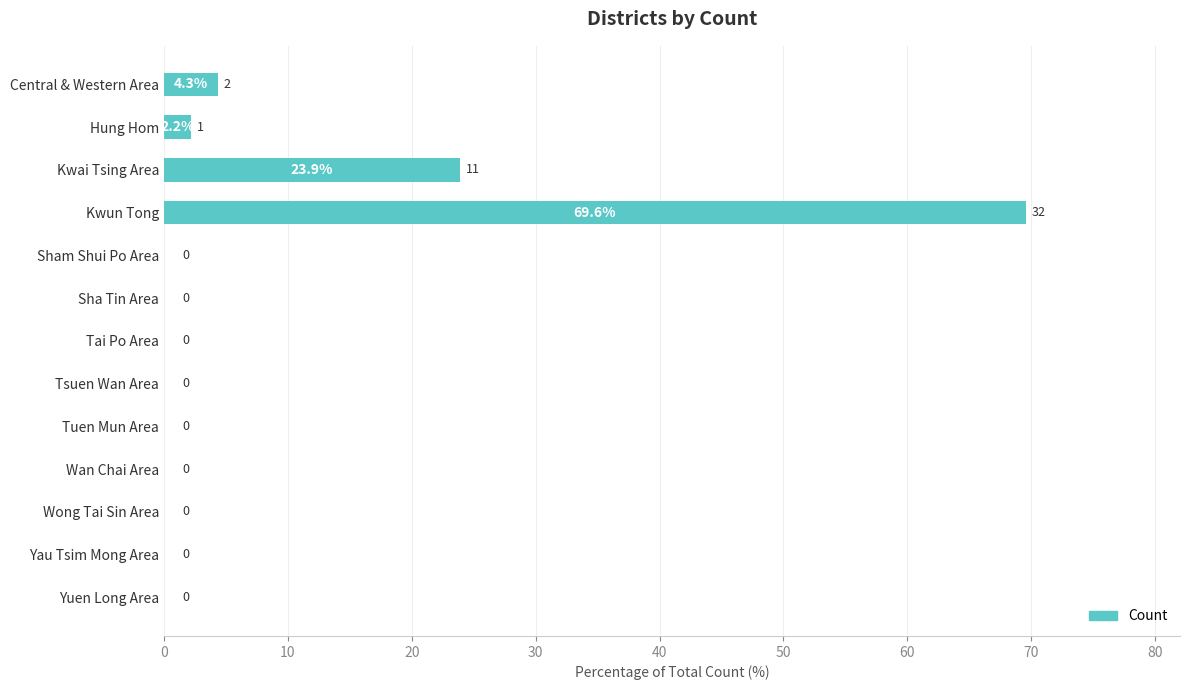

What is the sum of all values?

100.0